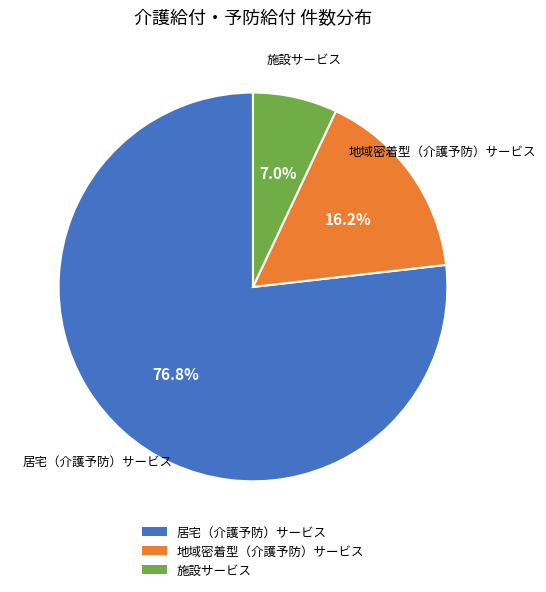

Is there any slice that represents more than half of the pie?

Yes